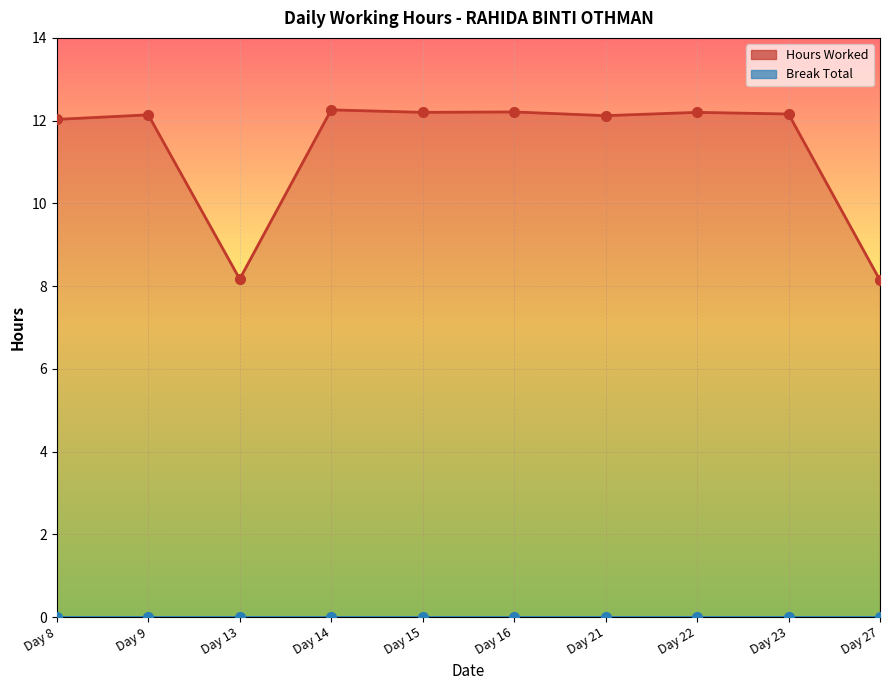

What is the difference between the maximum and minimum values?

4.1